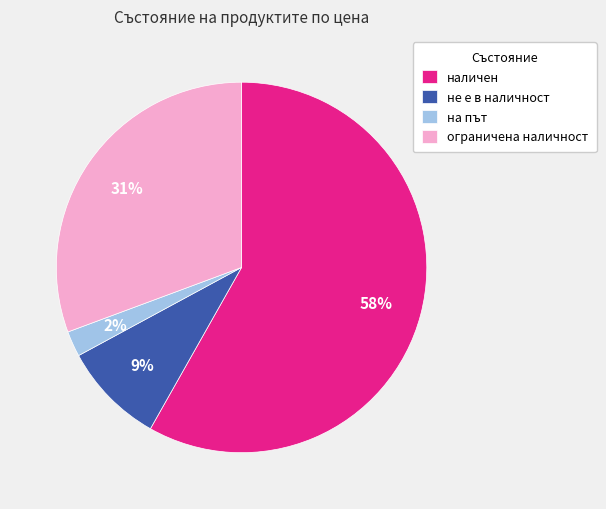

Which category accounts for the majority?

наличен